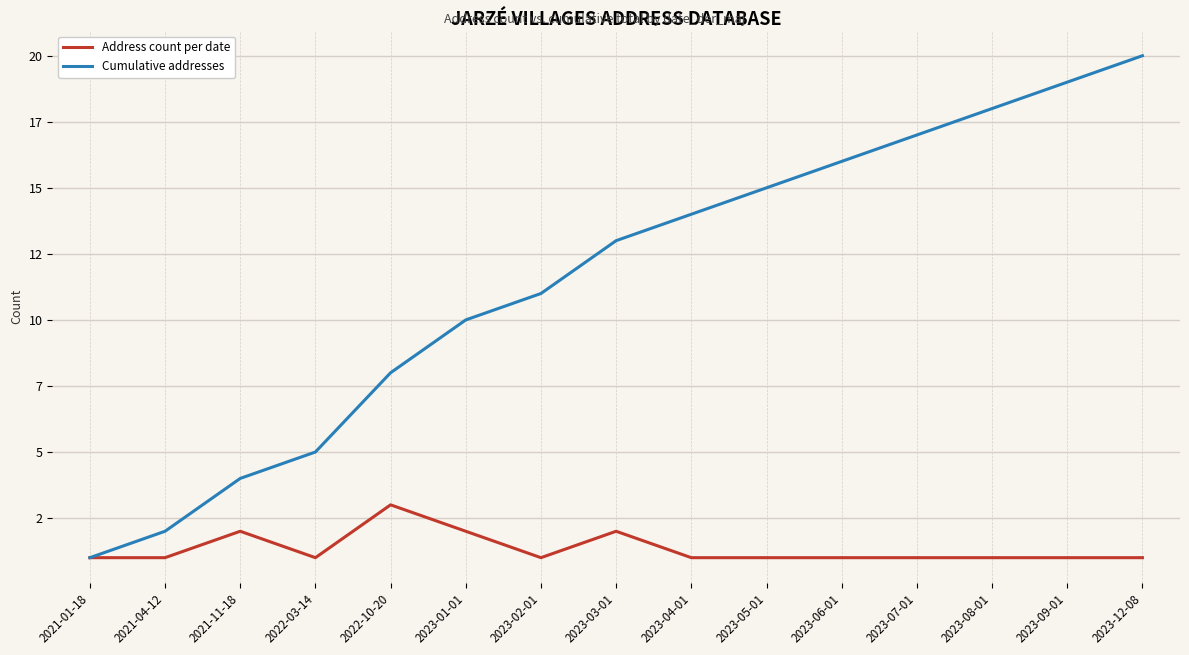

Is it true that Cumulative addresses equals 14 at 2023-04-01?

True